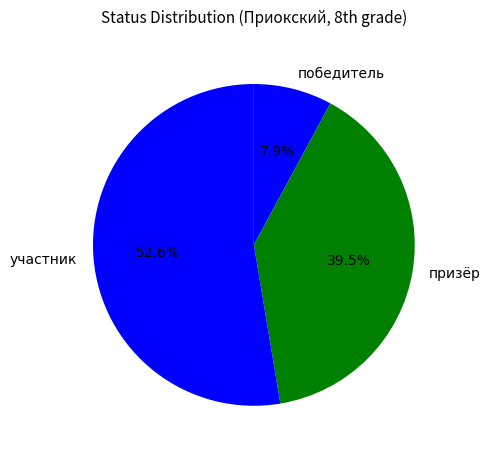

How many slices are in this pie chart?

3